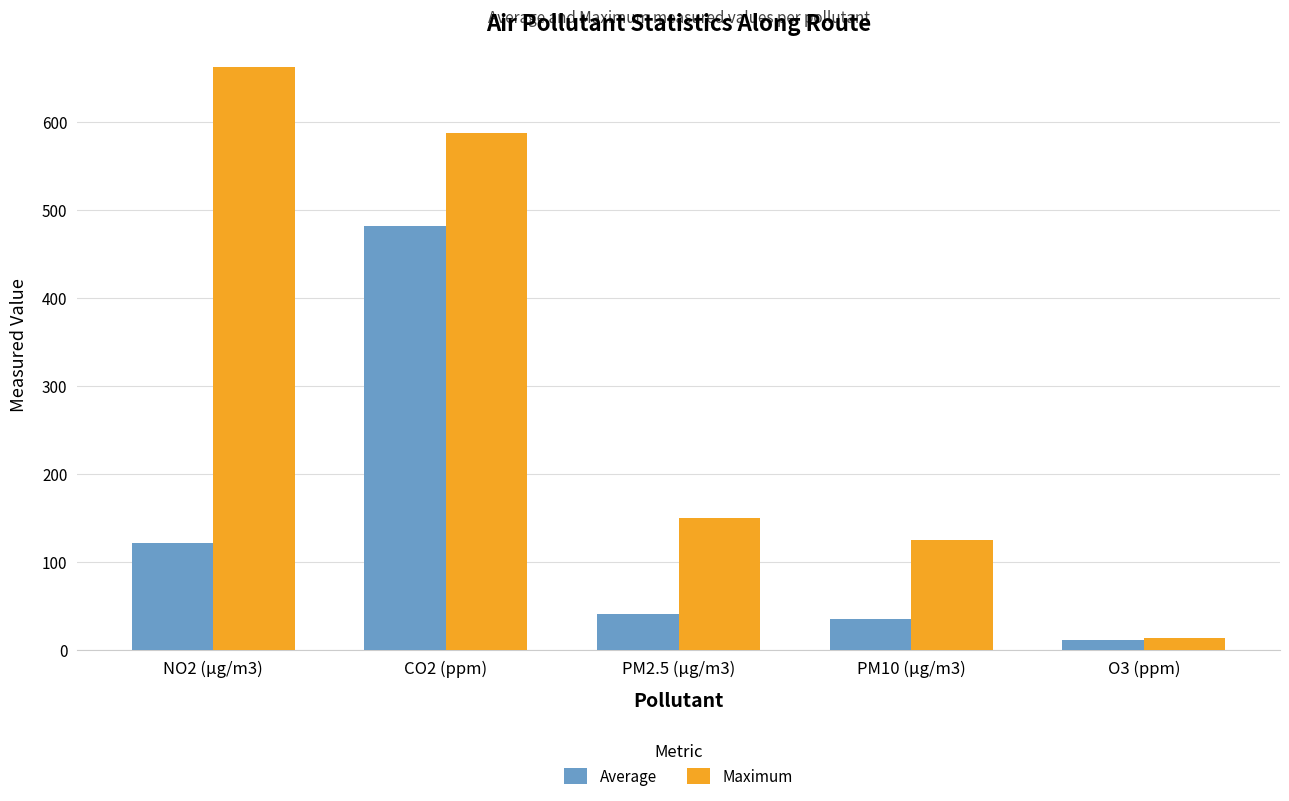

The value of Maximum at CO2 (ppm) is 931.0. True or false?

False